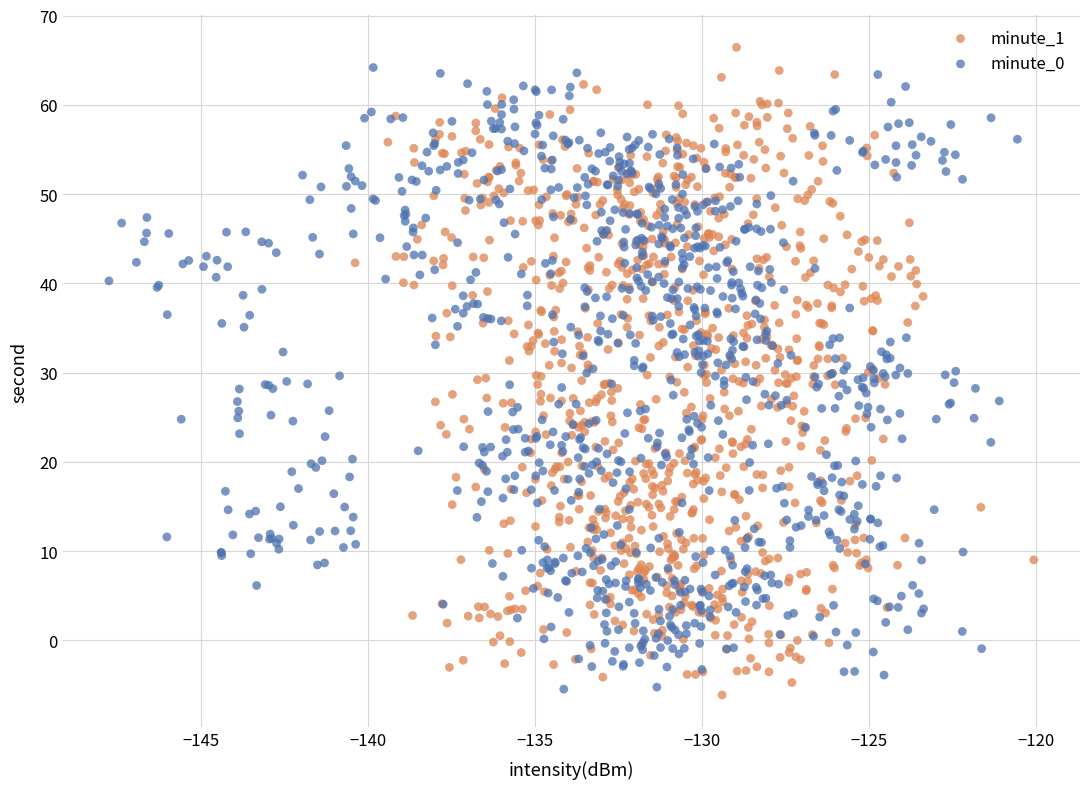

Which series has the widest spread of Y values?

minute_1